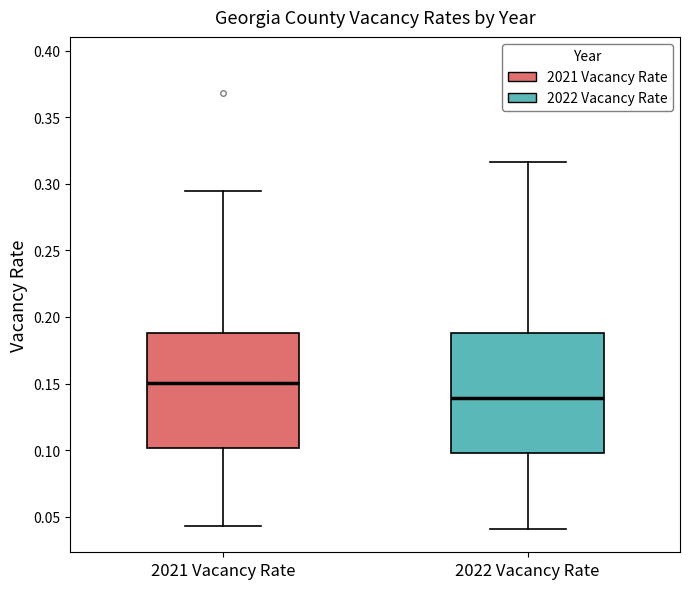

Which box's median line is the highest?

2021 Vacancy Rate